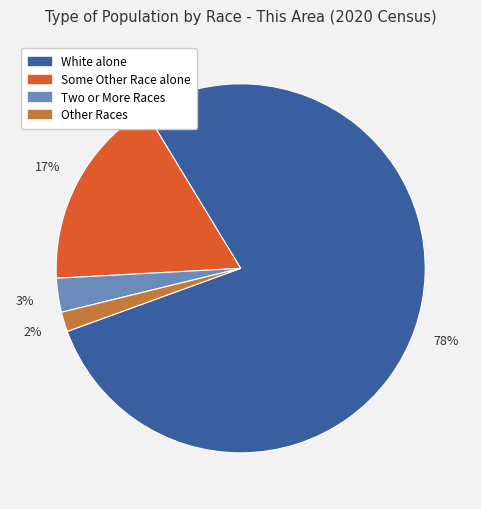

To the nearest percent, what is the difference between the largest and smallest slice percentages?

76%